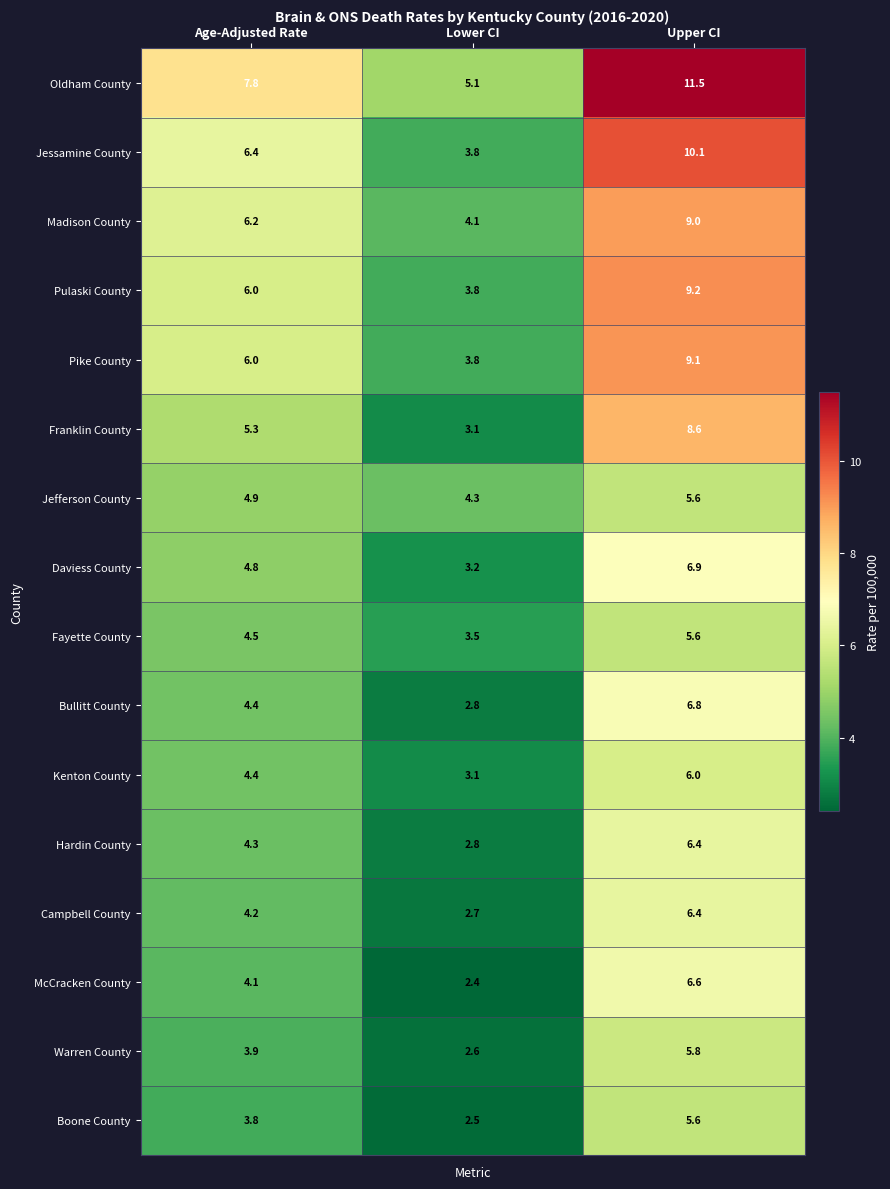

What is the average value of the Oldham County series?

8.1